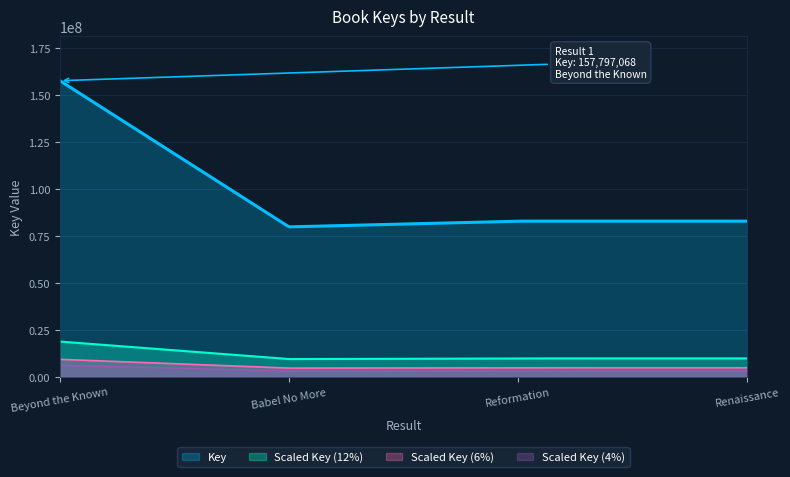

At which category does the data reach its first local valley?

Babel No More